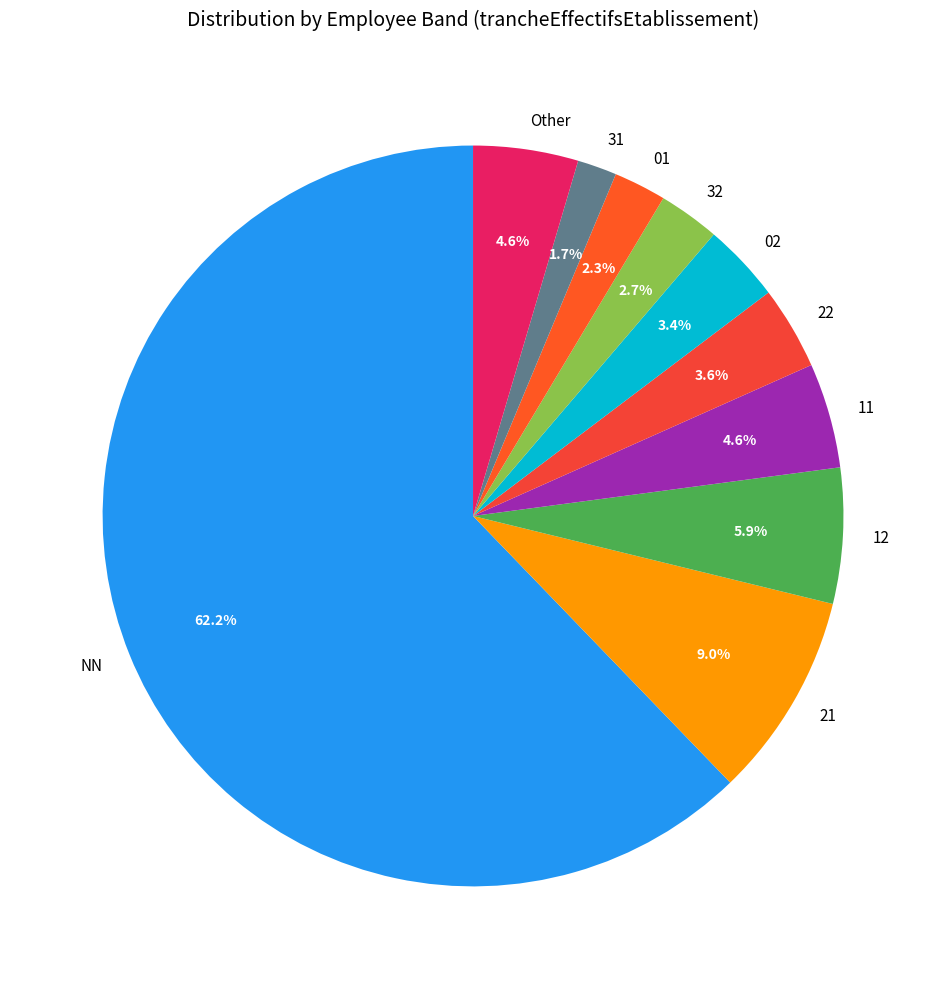

What percentage is the 31 slice, to the nearest percent?

2%